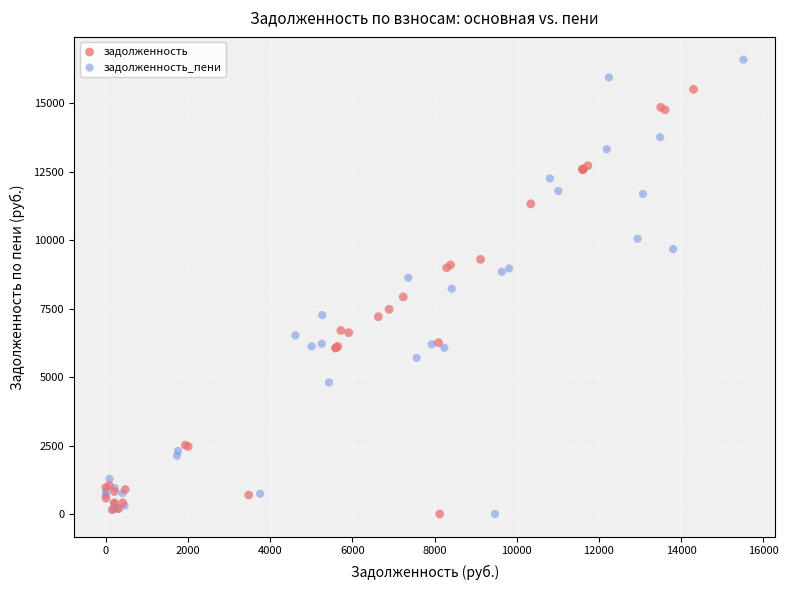

What are all the series names shown in the legend?

задолженность, задолженность_пени